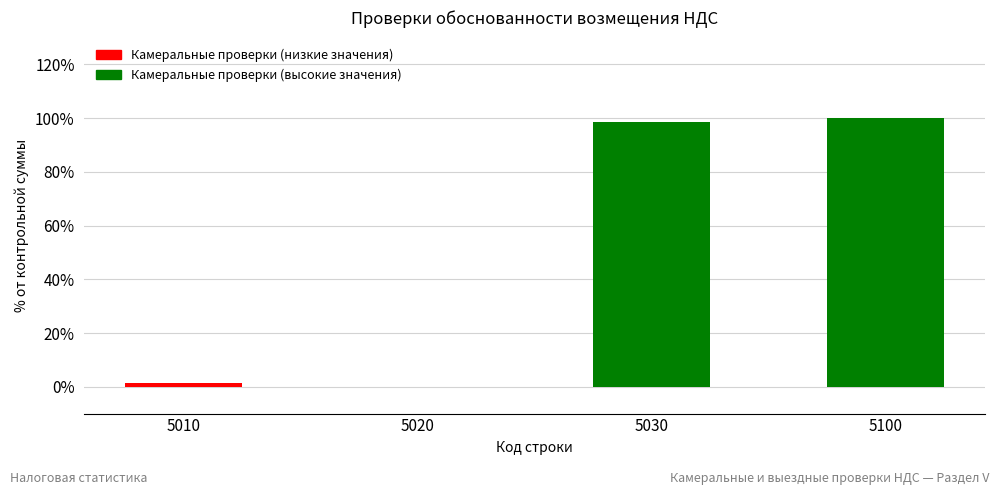

What is the greatest value displayed?

100.0